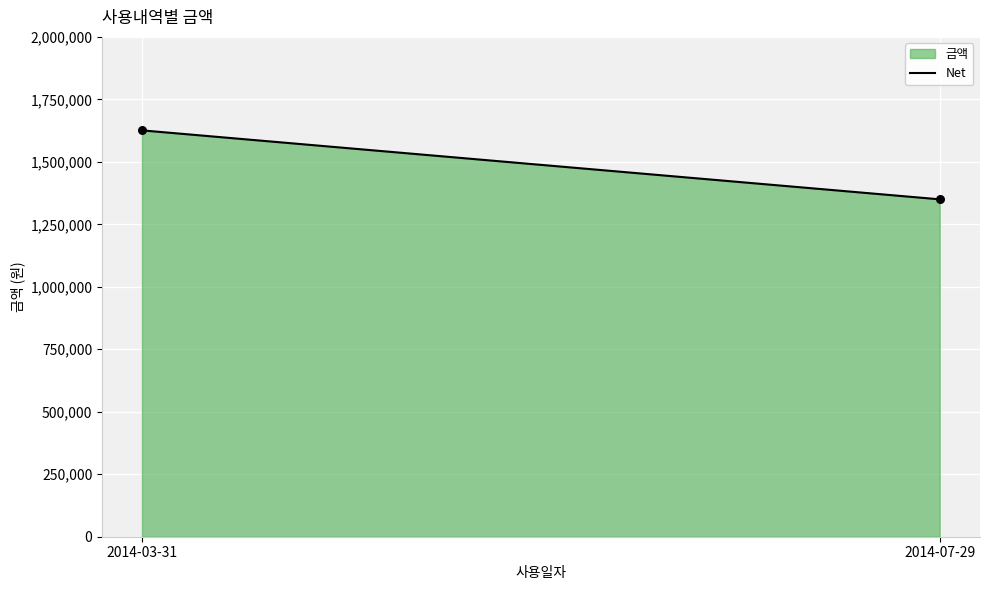

What is the range of Y values (max minus min)?

276000